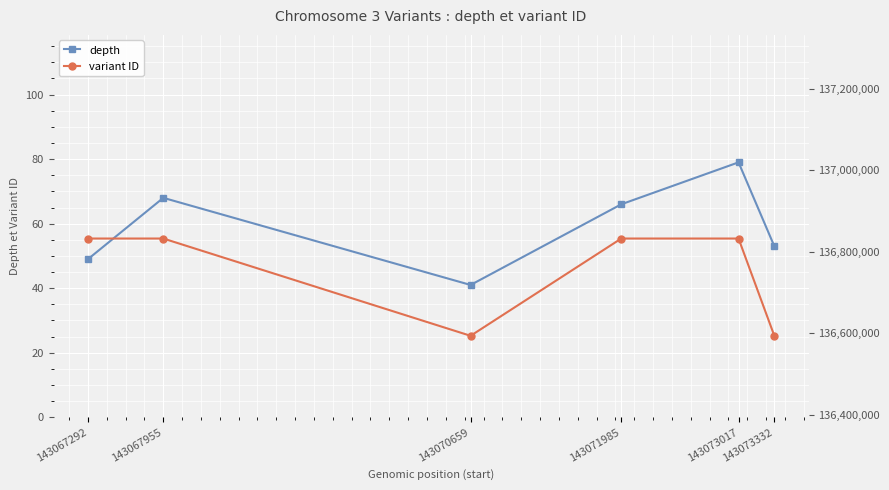

Rank the series by their maximum value, from highest to lowest.

variant ID, depth